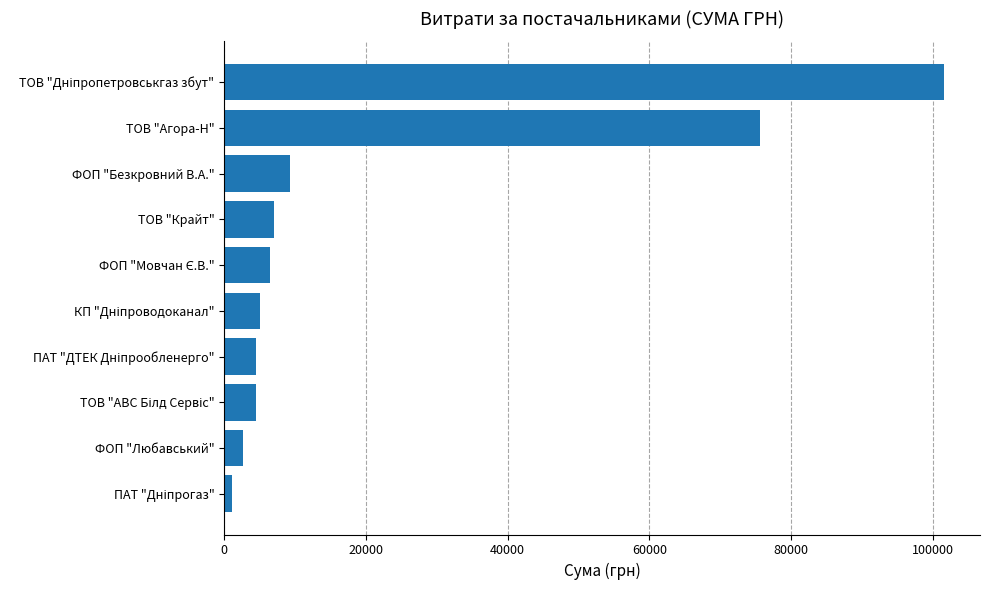

What is the greatest value displayed?

101565.0